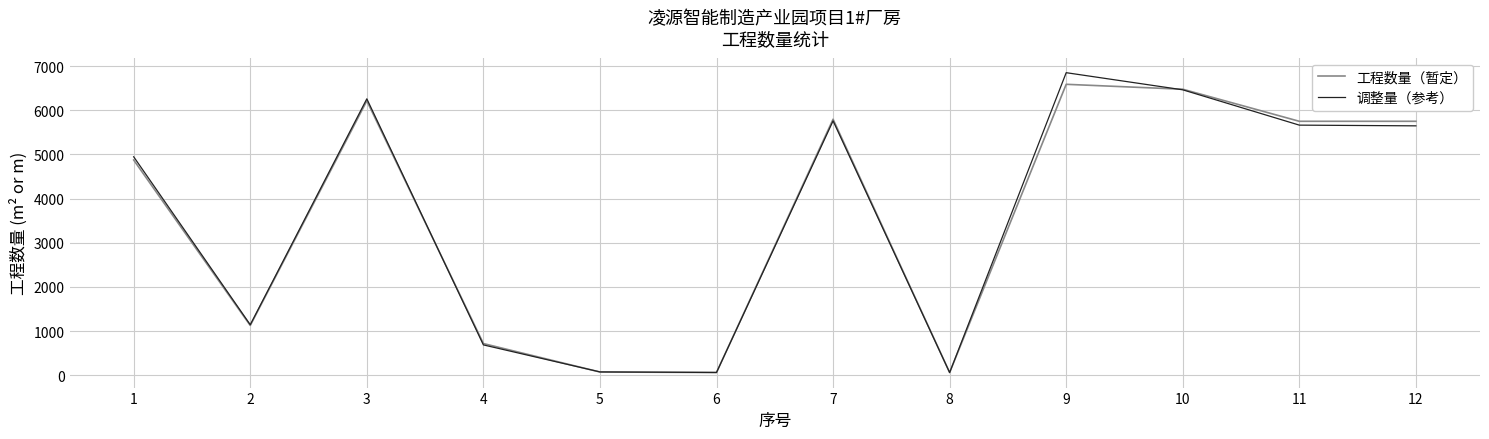

What is the difference between the 调整量（参考） values at 7 and 10?

703.9